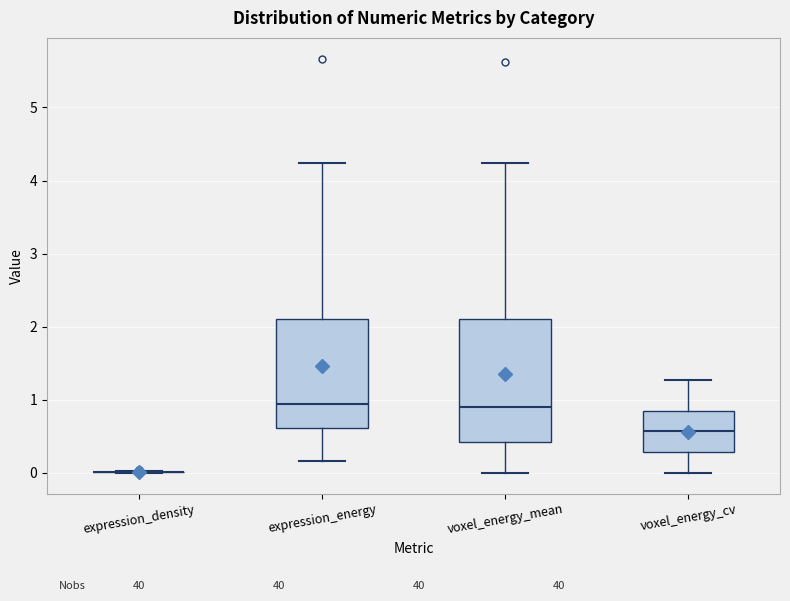

Comparing the boxes themselves (not the whiskers), which one is the tallest?

voxel_energy_mean